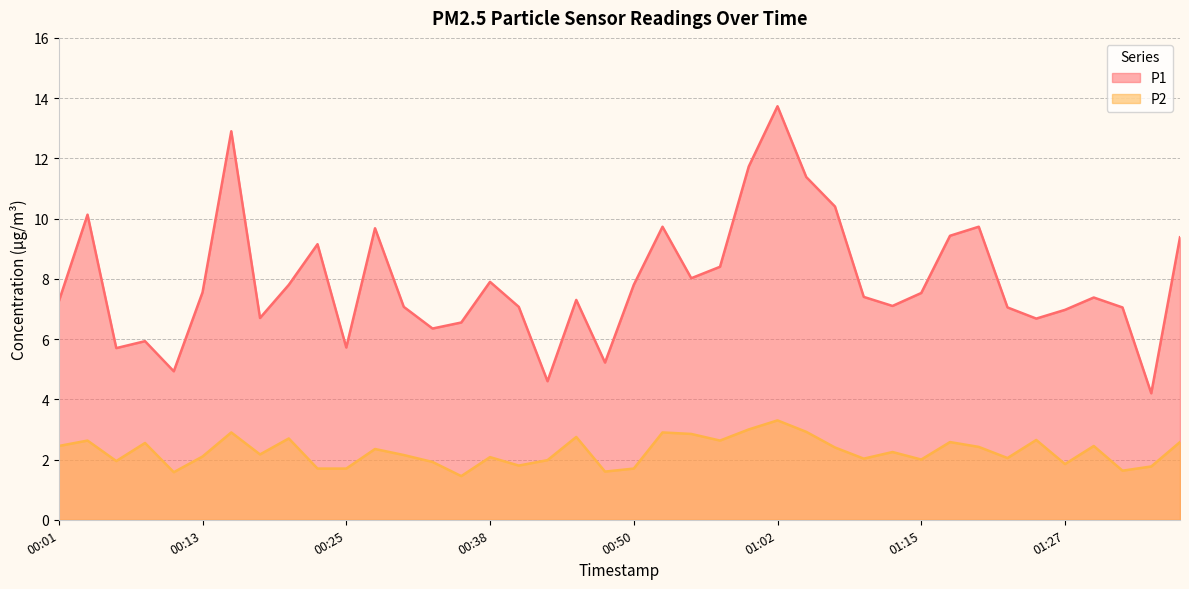

What is the average value of the P1 series?

7.9